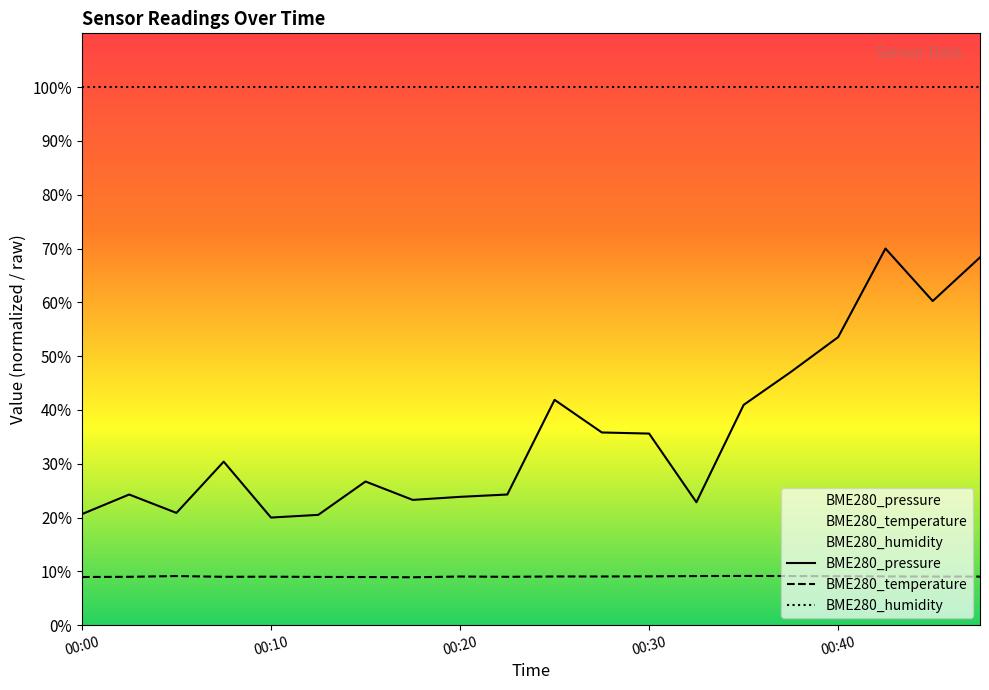

Does the chart have visible grid lines?

No